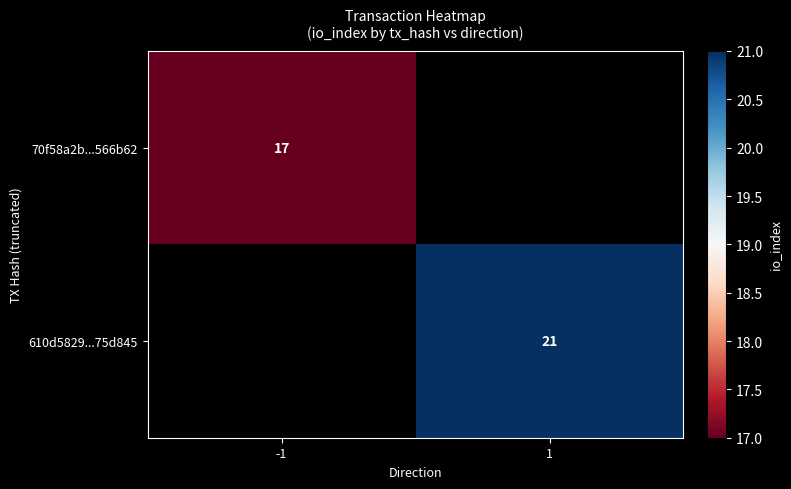

At how many categories does at least one series exceed 19?

1